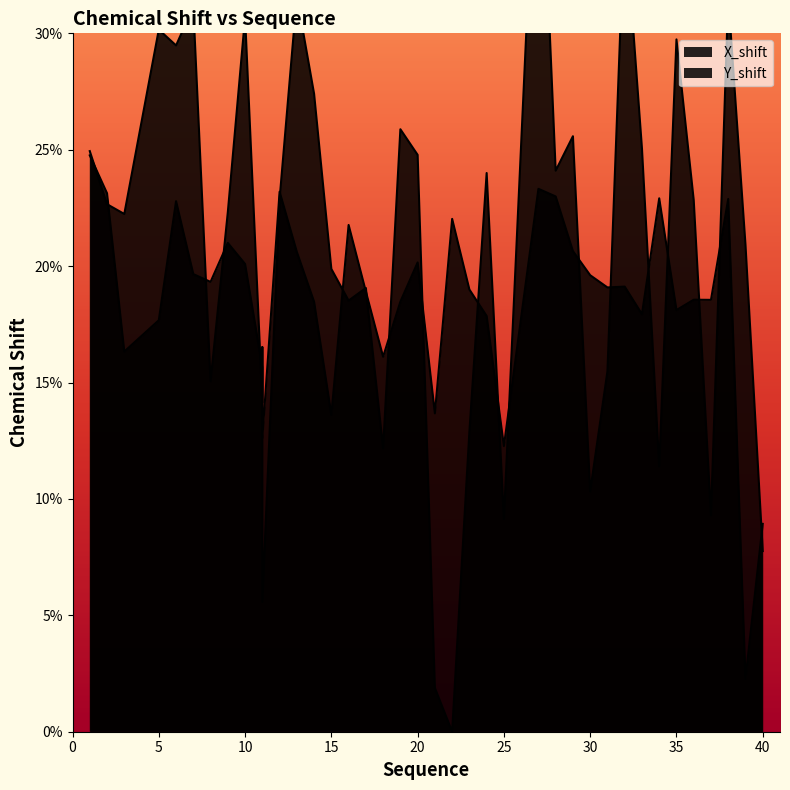

True or false: X_shift has a value of 18.5 at 16.

True